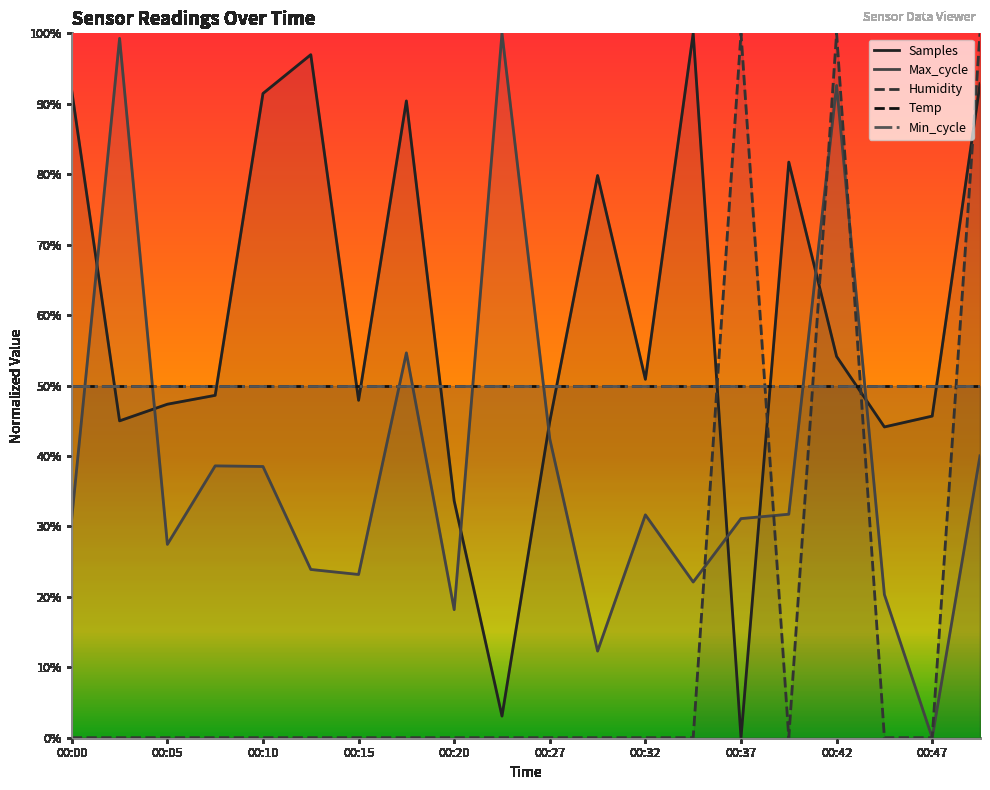

Does the chart have visible grid lines?

No